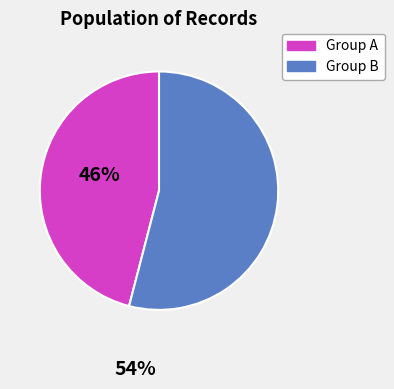

Is there any slice that represents more than half of the pie?

Yes